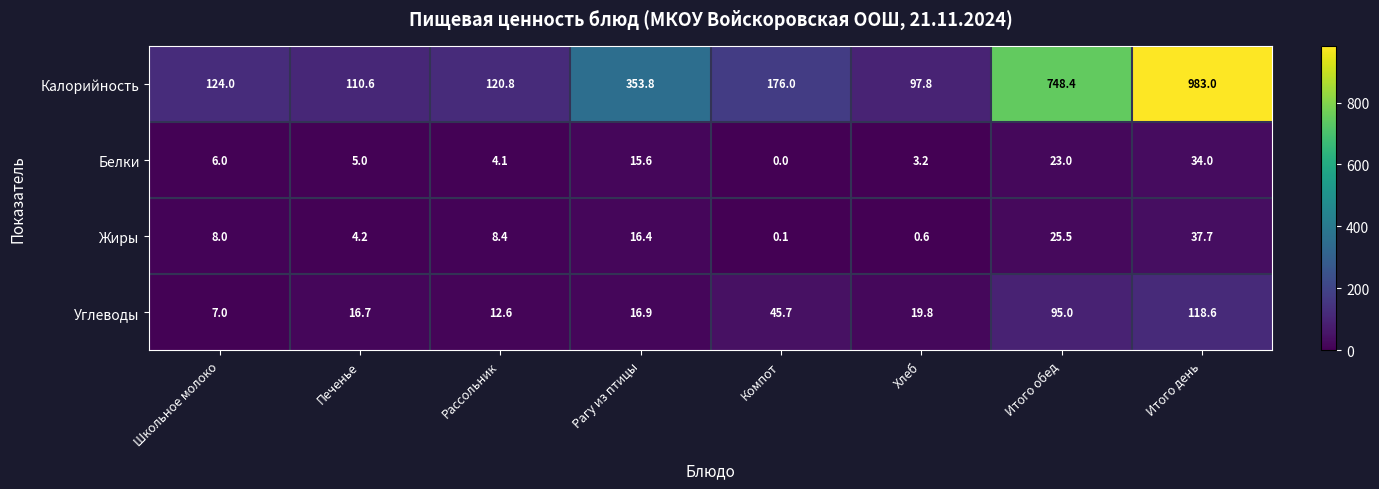

What is the greatest value displayed?

983.0